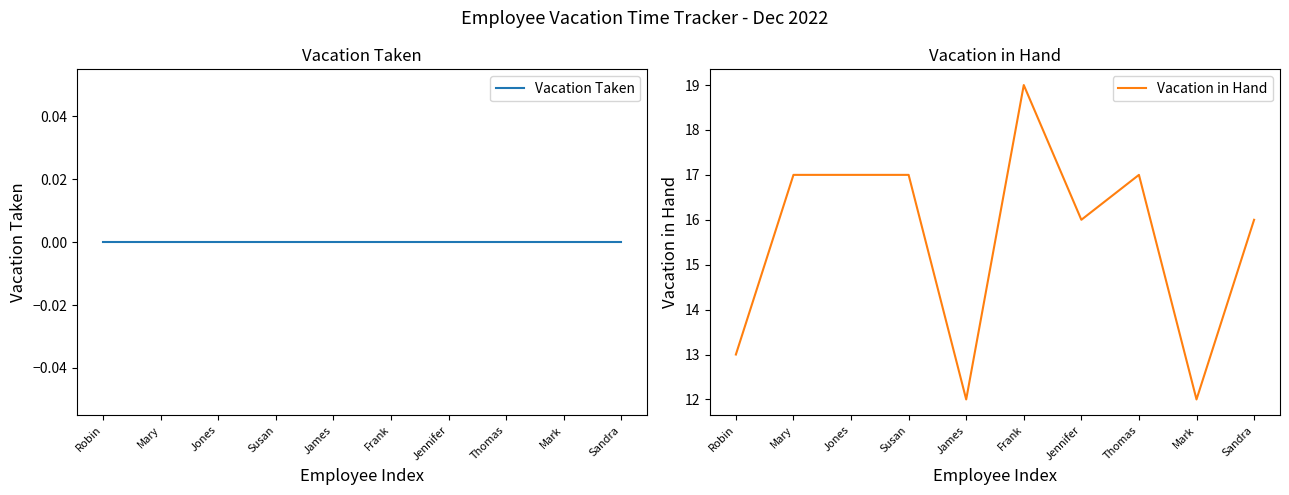

What value does the Vacation in Hand series have at Frank?

19